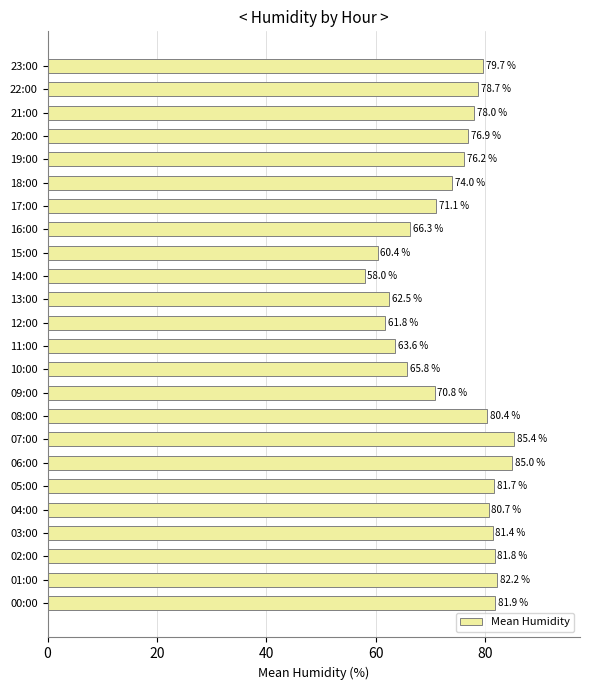

The value at 17:00 is 71.1. True or false?

True